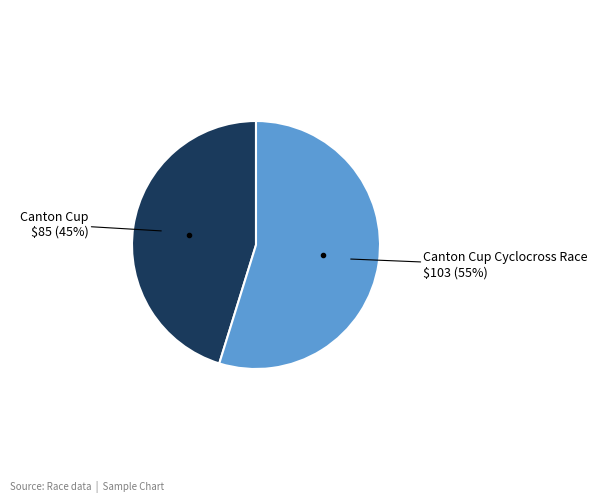

Does any single category account for the majority?

Yes